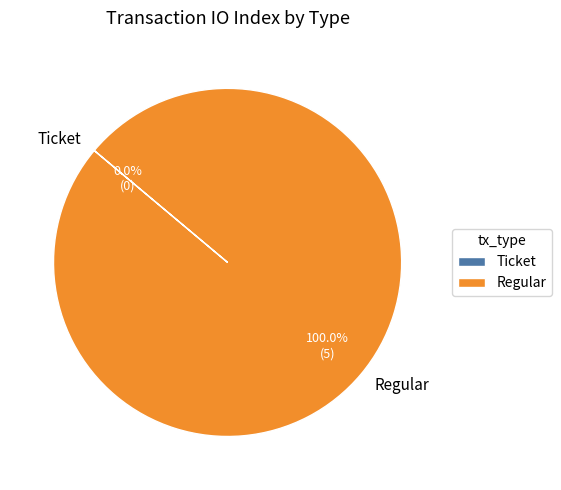

Do Ticket and Regular together represent more than half of the pie?

Yes